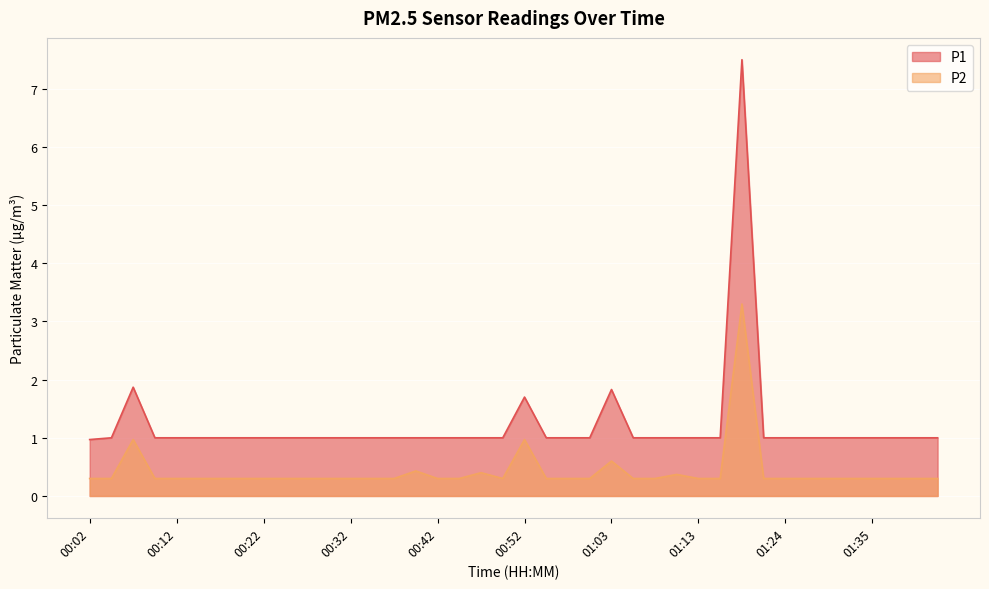

What is the value of the P2 point at the 30th from the left?

0.3